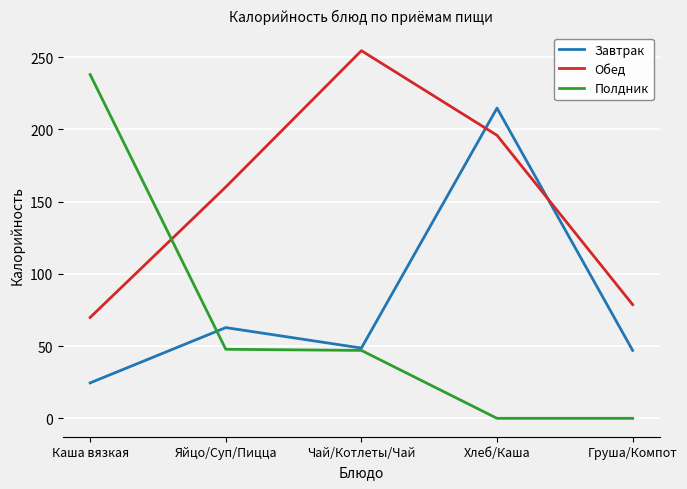

Which series has the largest range (max minus min)?

Полдник